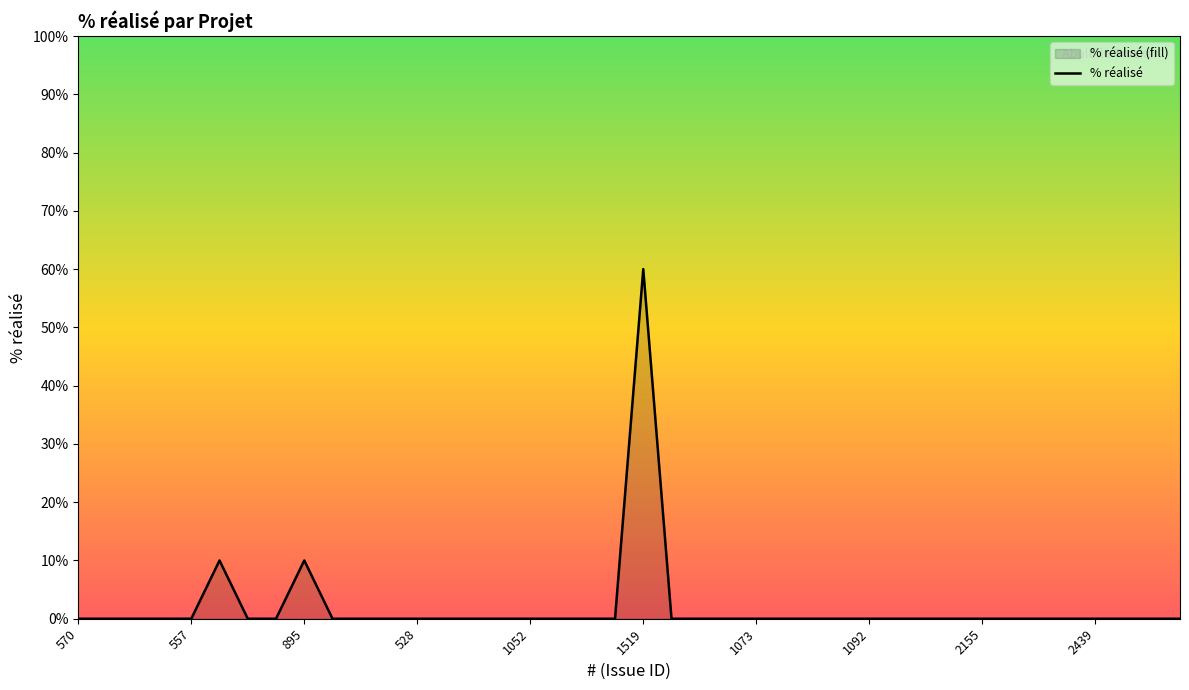

Does the chart have visible grid lines?

No